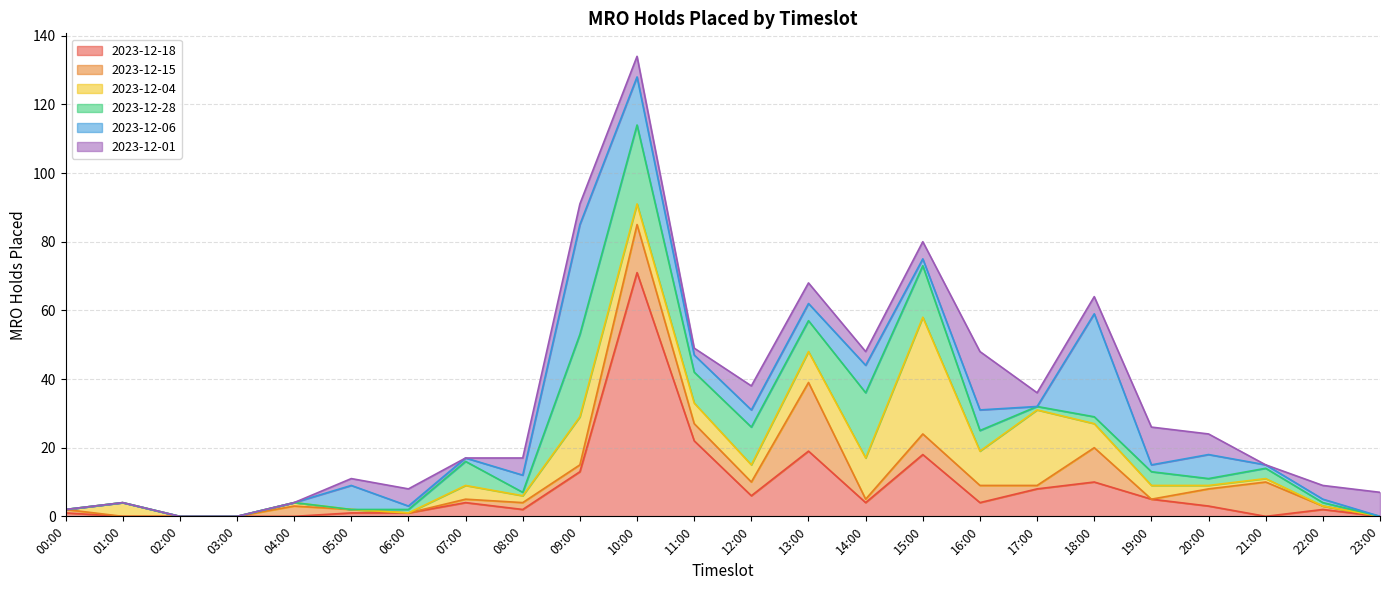

How many series are shown in this chart?

6